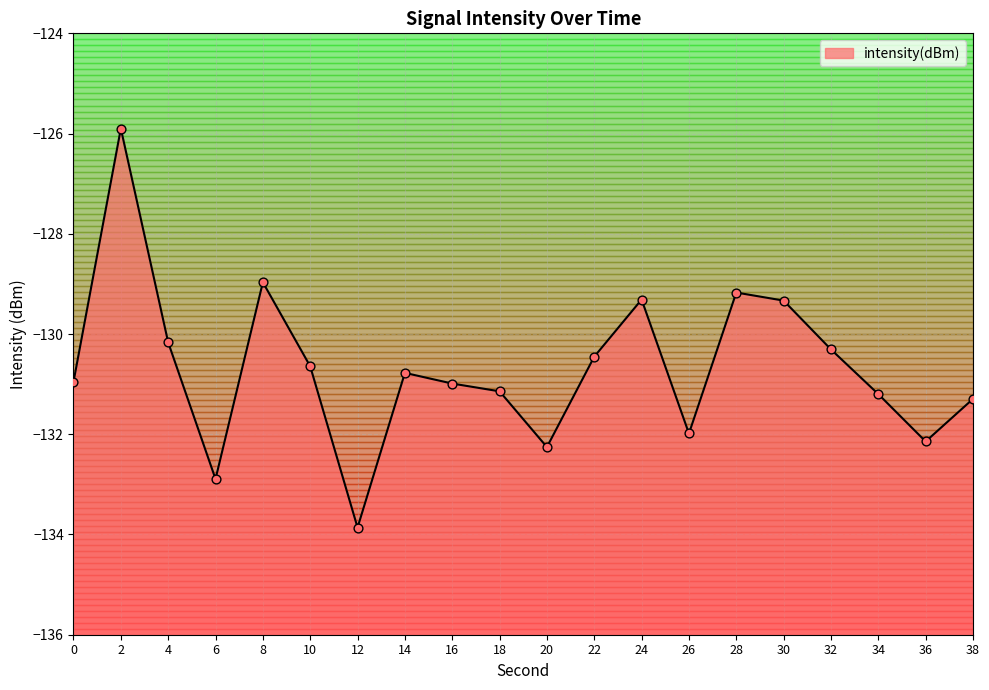

Which has a higher value, 24 or 30?

24